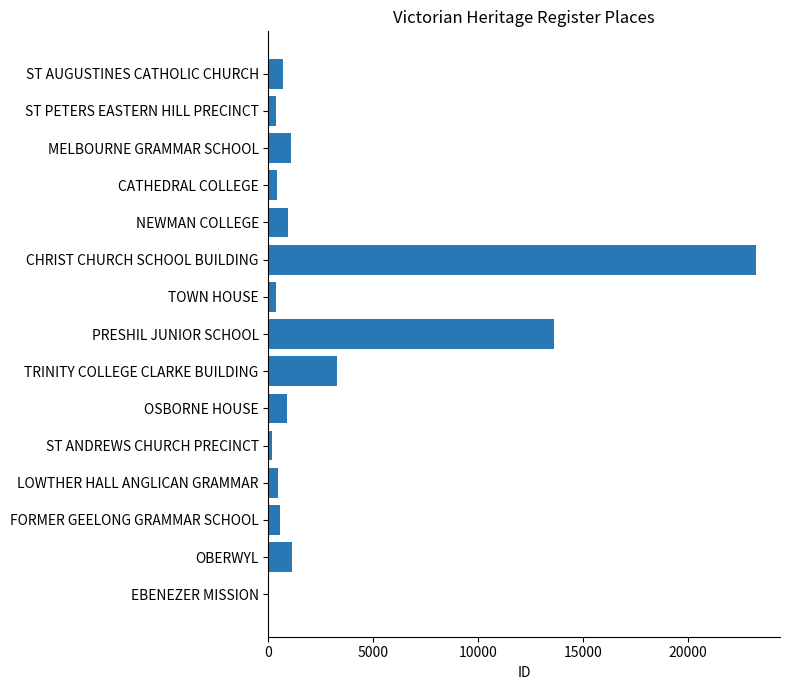

Which has a higher value, CATHEDRAL COLLEGE or PRESHIL JUNIOR SCHOOL?

PRESHIL JUNIOR SCHOOL